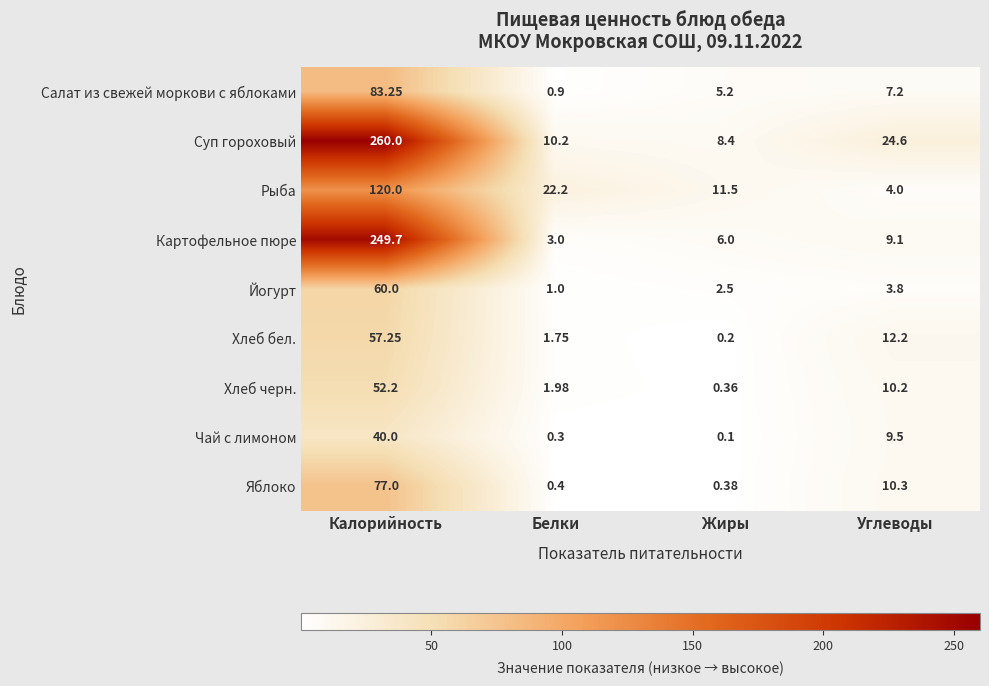

Which series changed the most between Белки and Жиры?

Рыба